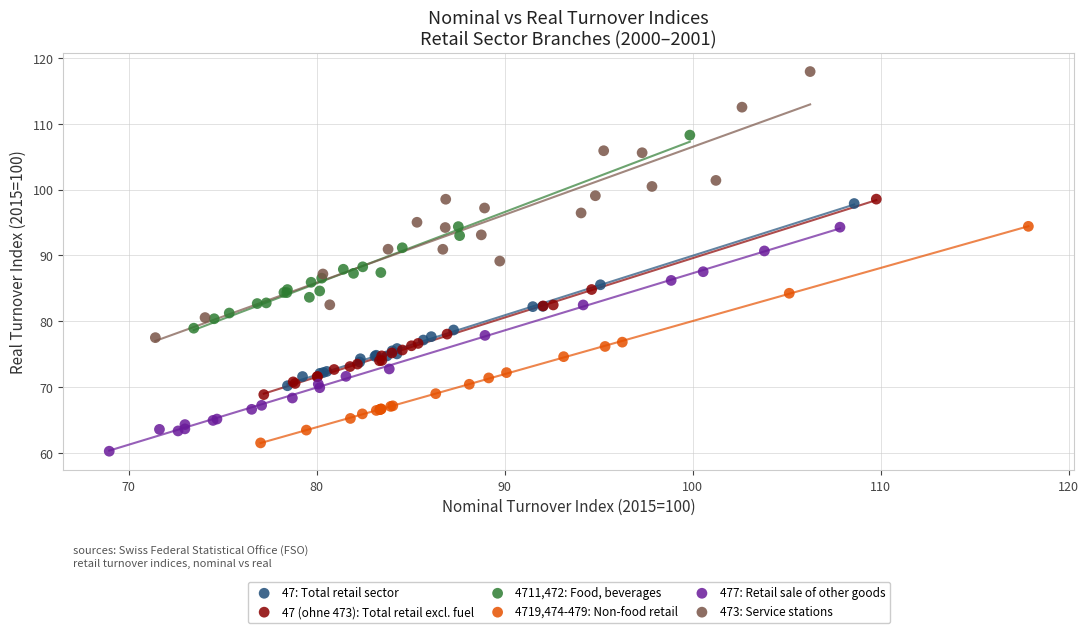

Which series reaches the maximum Y coordinate?

473: Service stations